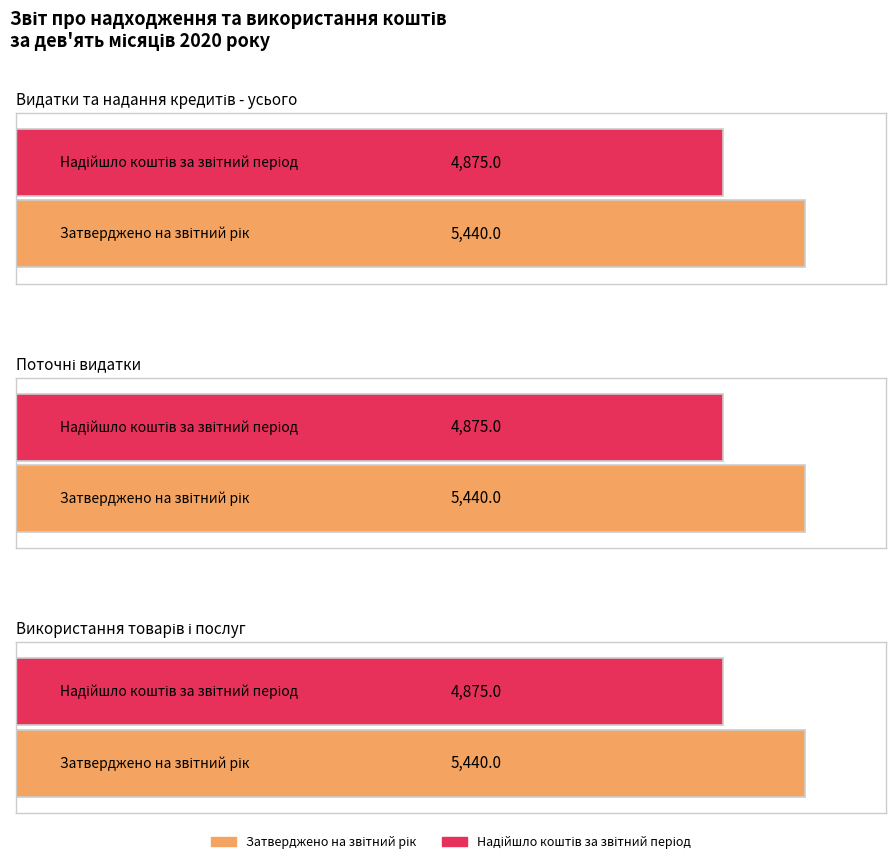

Reading right to left, list all the values displayed in this chart.

Затверджено на звітний рік: 5440	5440	5440
Надійшло коштів за звітний період: 4875	4875	4875